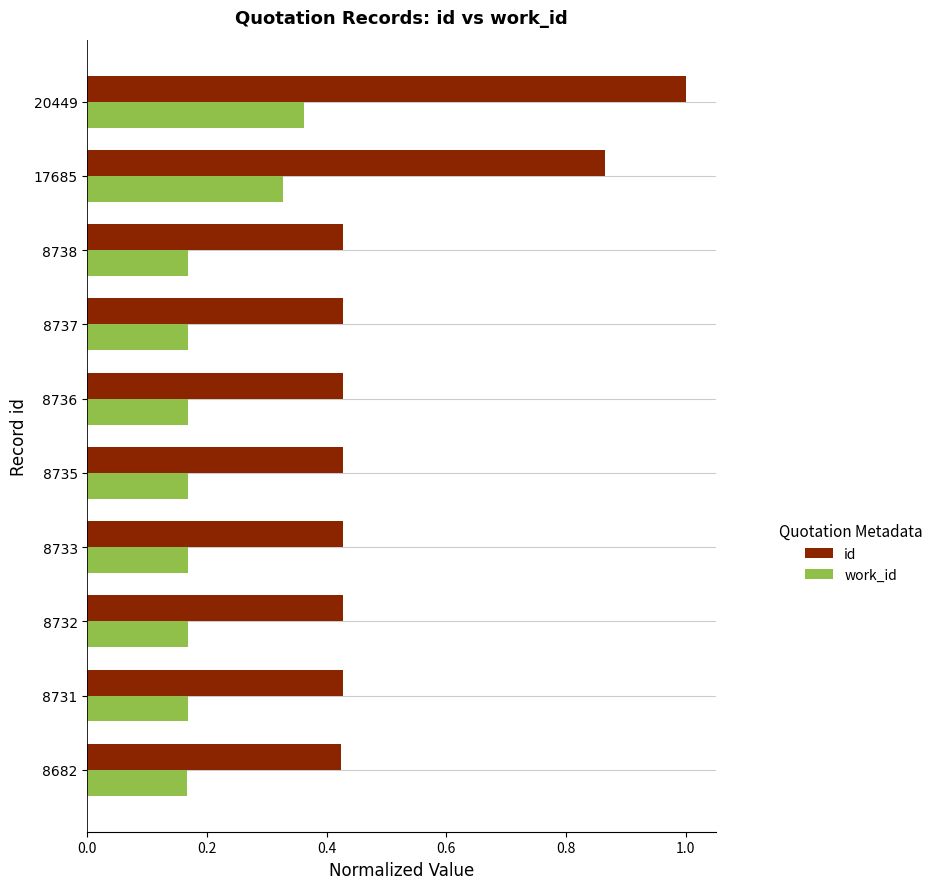

At which category is the sum across all series the highest?

20449